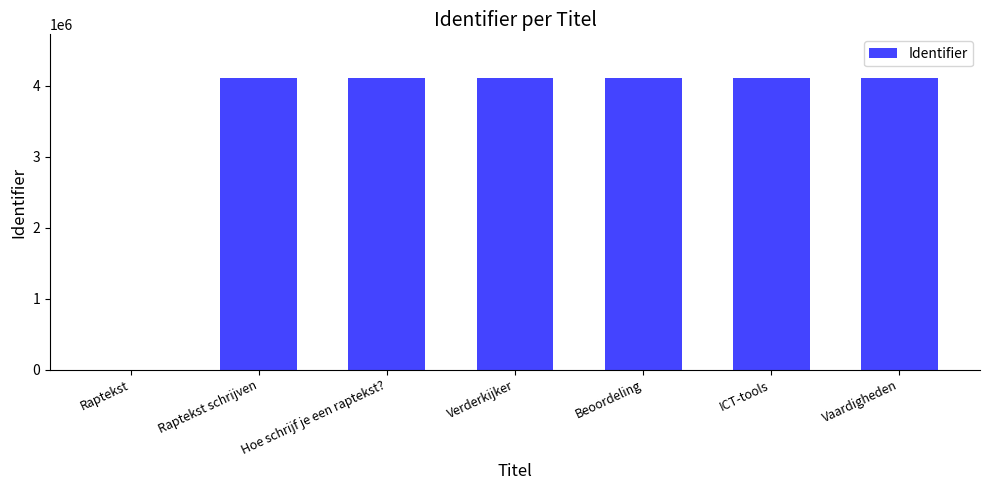

What is the greatest value displayed?

4109024